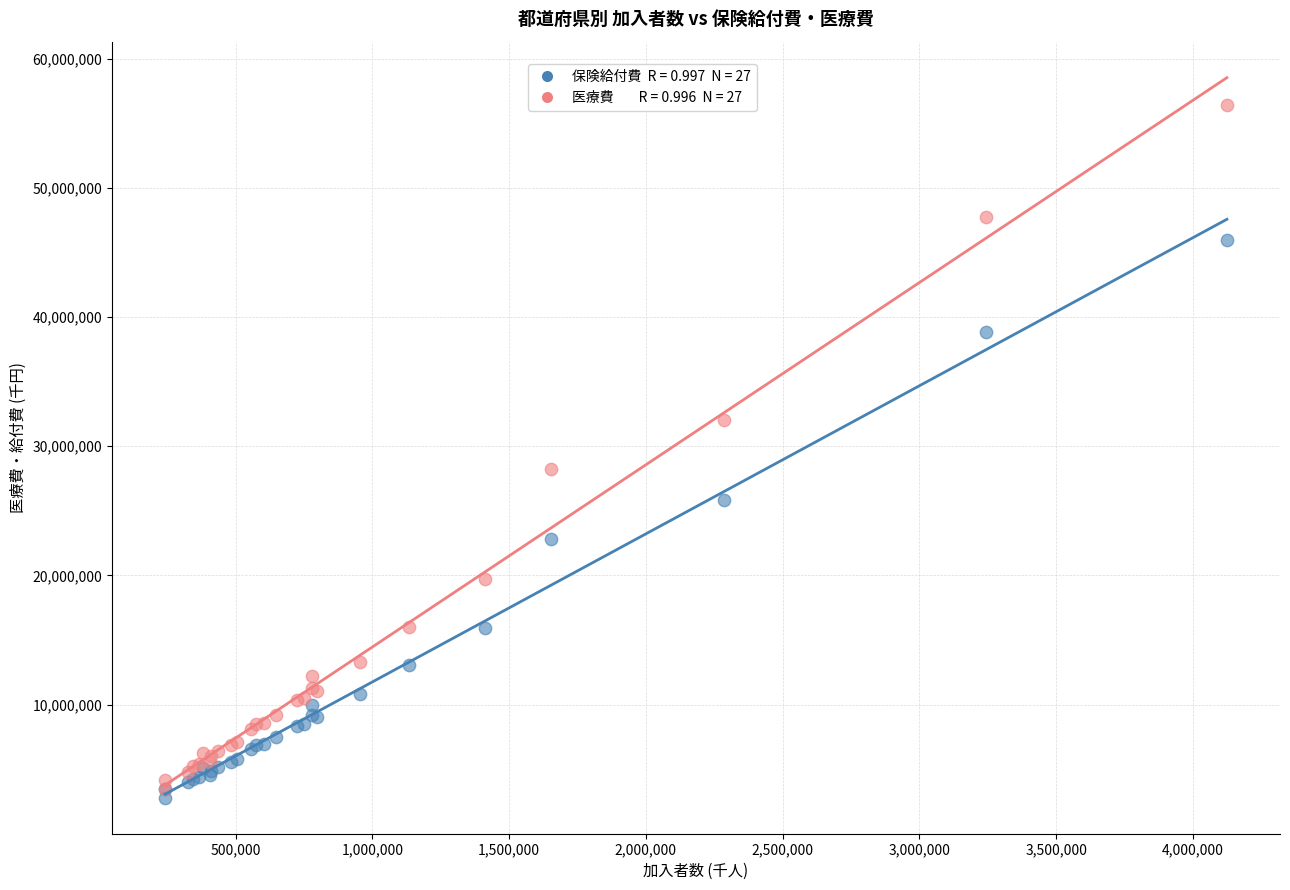

Across all series, what Y value is closest to 29599292?

28218242